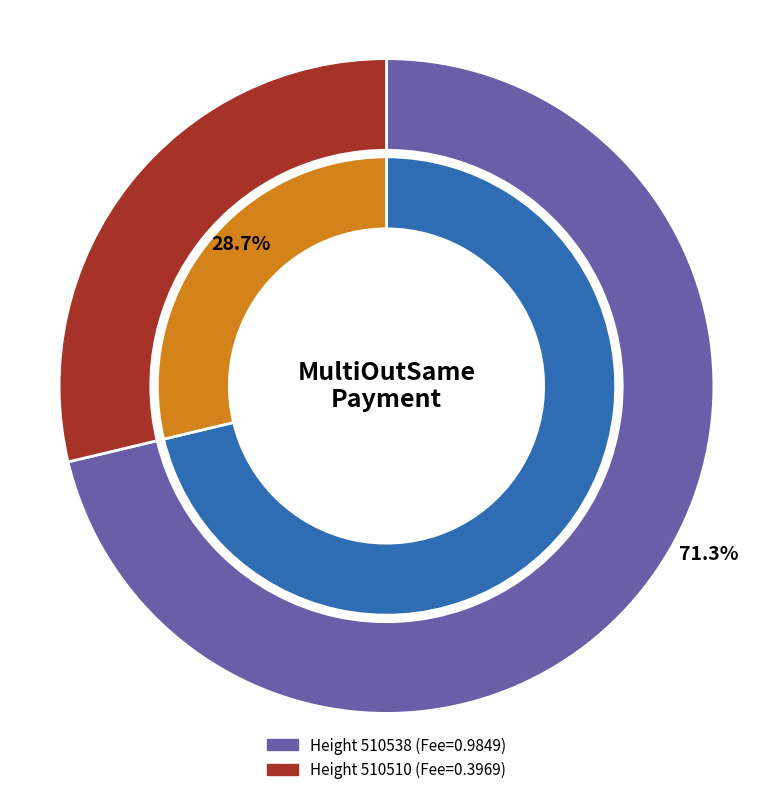

To the nearest percent, what percentage of the pie is 510538?

71%